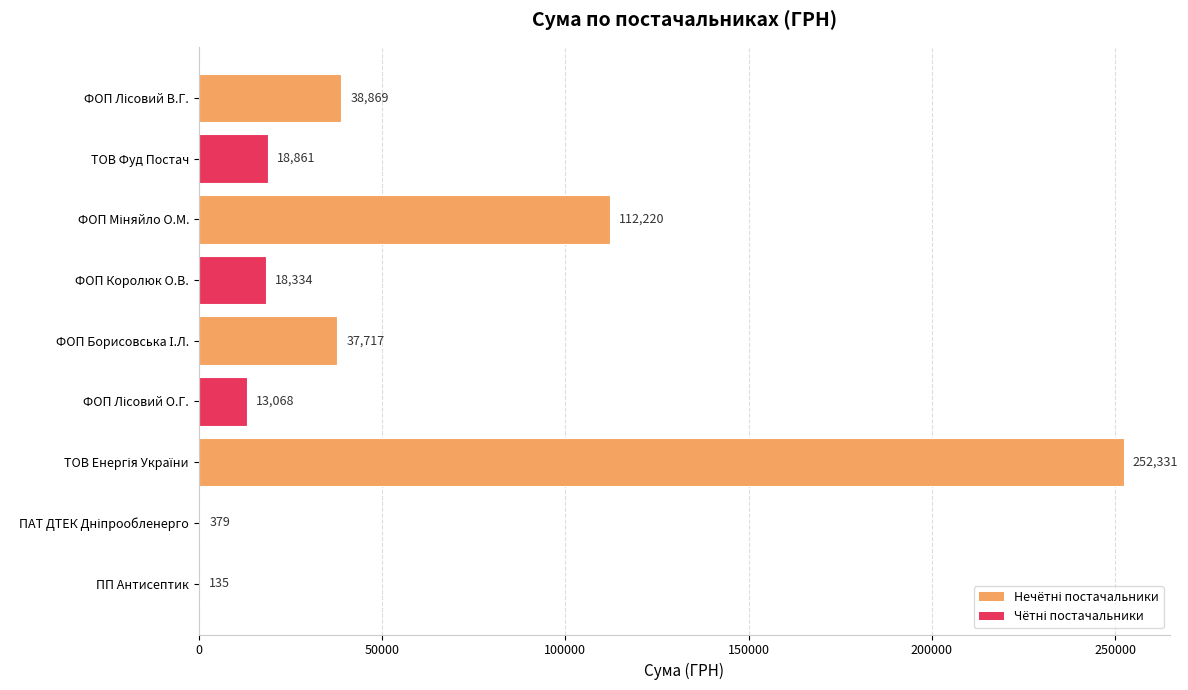

What is the greatest value displayed?

252330.7